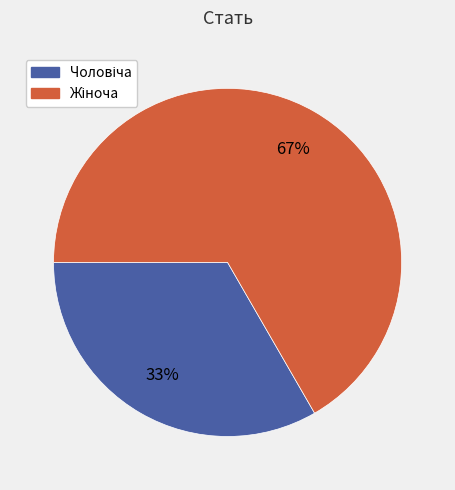

Is there any slice that represents more than half of the pie?

Yes